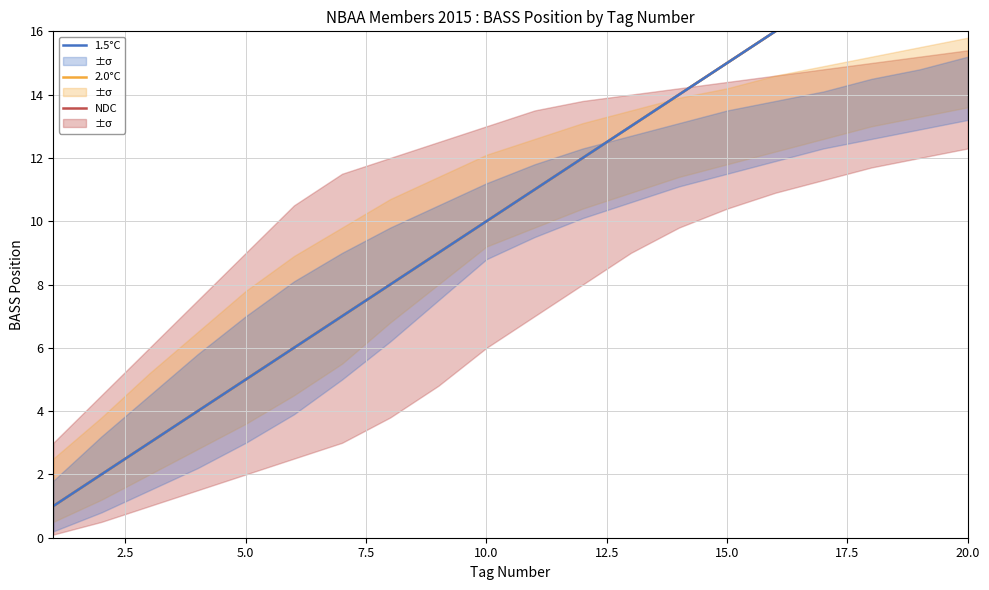

True or false: 2.0°C and NDC intersect in this chart.

False